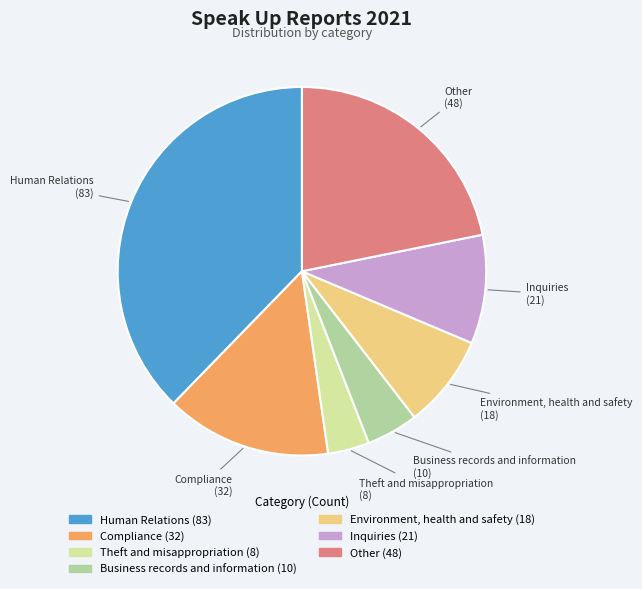

What is the largest slice in the pie chart?

Human Relations